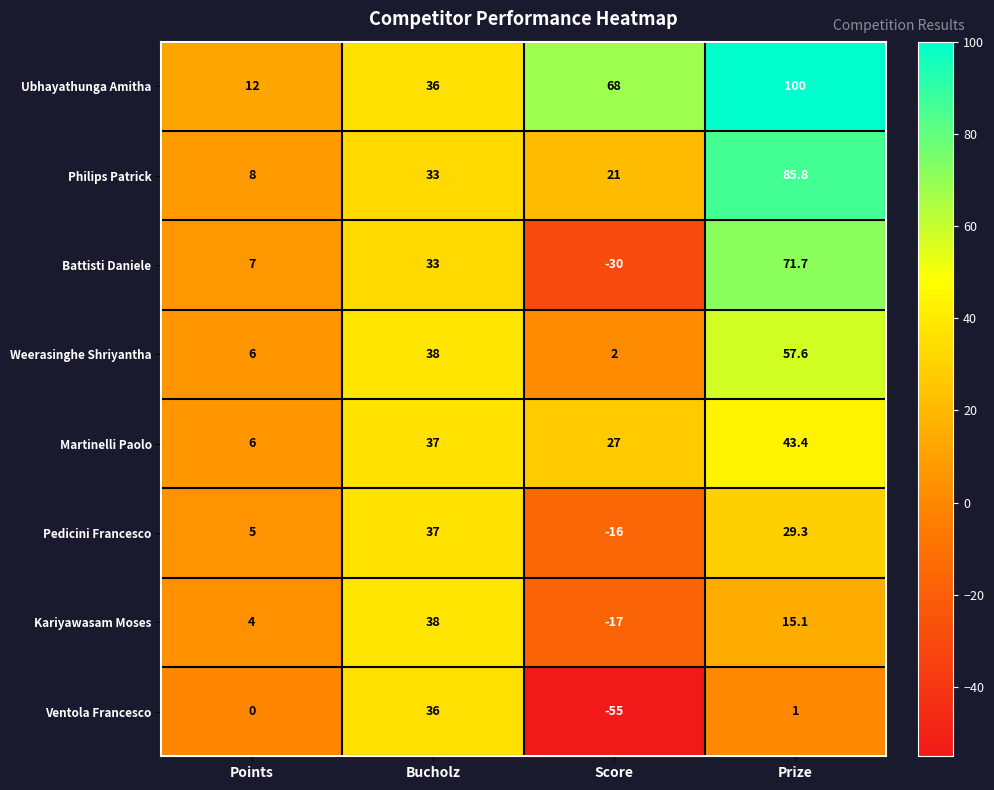

What is the maximum value for Ventola Francesco?

36.0